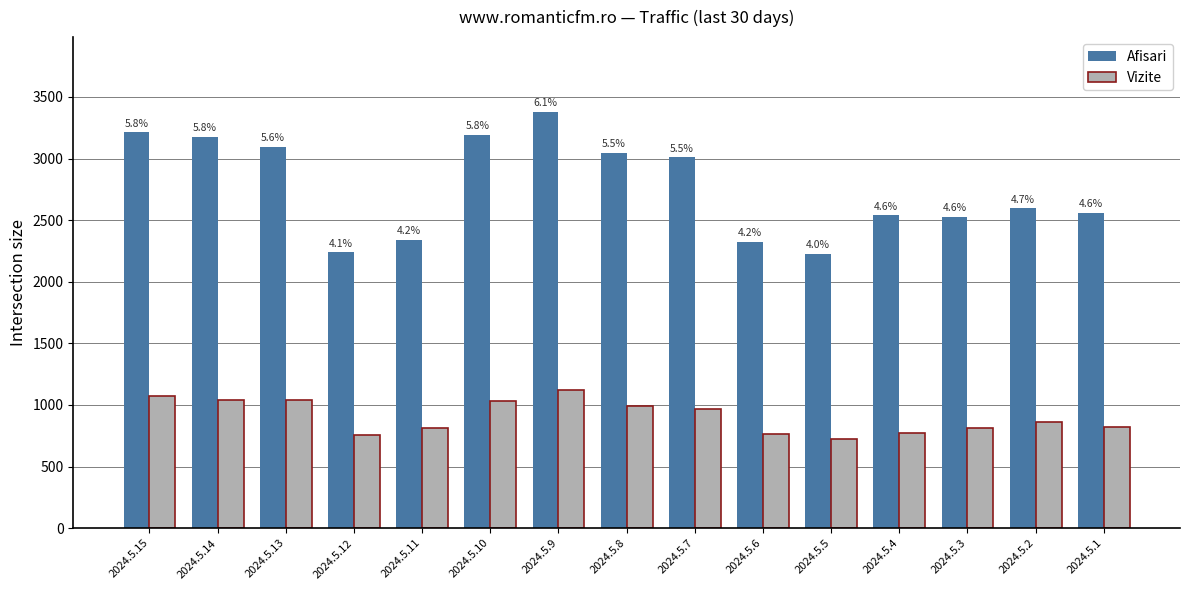

Reading left to right, list all the values displayed in this chart.

Afisari: 2024.5.15=3213	2024.5.14=3176	2024.5.13=3097	2024.5.12=2239	2024.5.11=2340	2024.5.10=3191	2024.5.9=3378	2024.5.8=3044	2024.5.7=3010	2024.5.6=2323	2024.5.5=2224	2024.5.4=2540	2024.5.3=2526	2024.5.2=2597	2024.5.1=2560
Vizite: 2024.5.15=1073	2024.5.14=1042	2024.5.13=1042	2024.5.12=759	2024.5.11=815	2024.5.10=1034	2024.5.9=1120	2024.5.8=992	2024.5.7=969	2024.5.6=765	2024.5.5=724	2024.5.4=774	2024.5.3=815	2024.5.2=858	2024.5.1=821